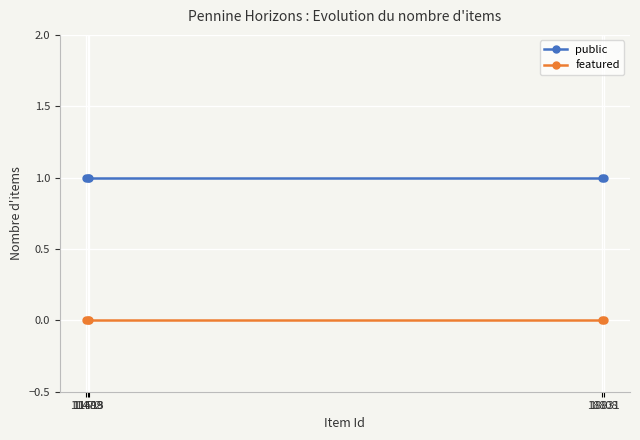

Between 18831 and 18808, which series saw the biggest shift?

public